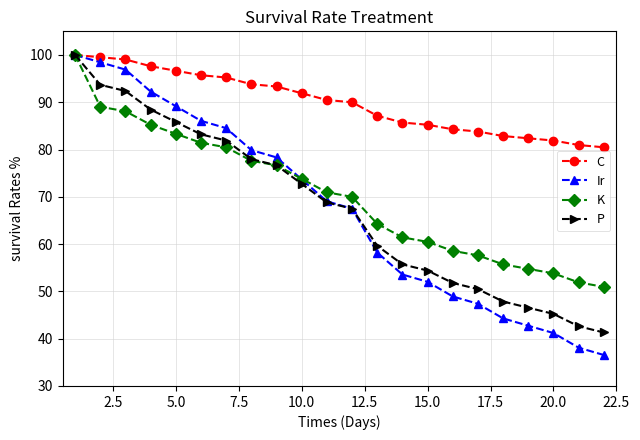

Reading right to left, what are all the values shown in this chart?

C: 80.5	81.0	81.9	82.4	82.9	83.8	84.3	85.2	85.7	87.1	90.0	90.5	91.9	93.3	93.8	95.2	95.7	96.7	97.6	99.0	99.5	100.0
Ir: 36.5	38.1	41.2	42.7	44.3	47.4	48.9	52.0	53.6	58.2	67.5	69.0	73.7	78.3	79.9	84.5	86.1	89.2	92.3	96.9	98.5	100.0
K: 51.0	51.9	53.8	54.8	55.7	57.6	58.6	60.5	61.4	64.3	70.0	71.0	73.8	76.7	77.6	80.5	81.4	83.3	85.2	88.1	89.0	100.0
P: 41.3	42.6	45.2	46.5	47.9	50.5	51.8	54.4	55.7	59.6	67.5	68.8	72.7	76.7	78.0	81.9	83.2	85.8	88.5	92.4	93.7	100.0